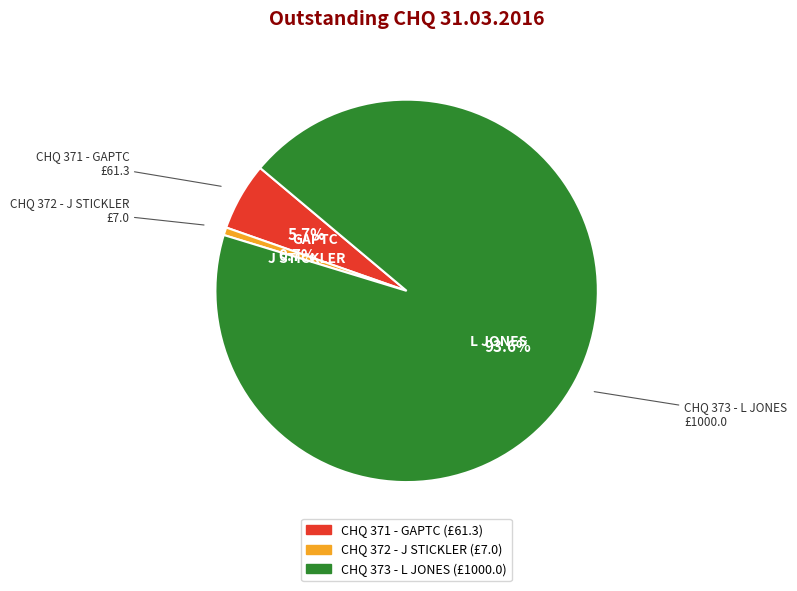

To the nearest percent, what portion does CHQ 371 - GAPTC represent?

6%